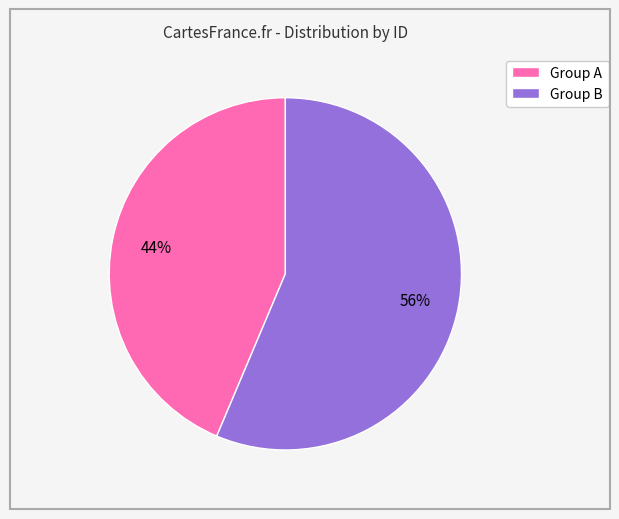

Does any single category account for the majority?

Yes